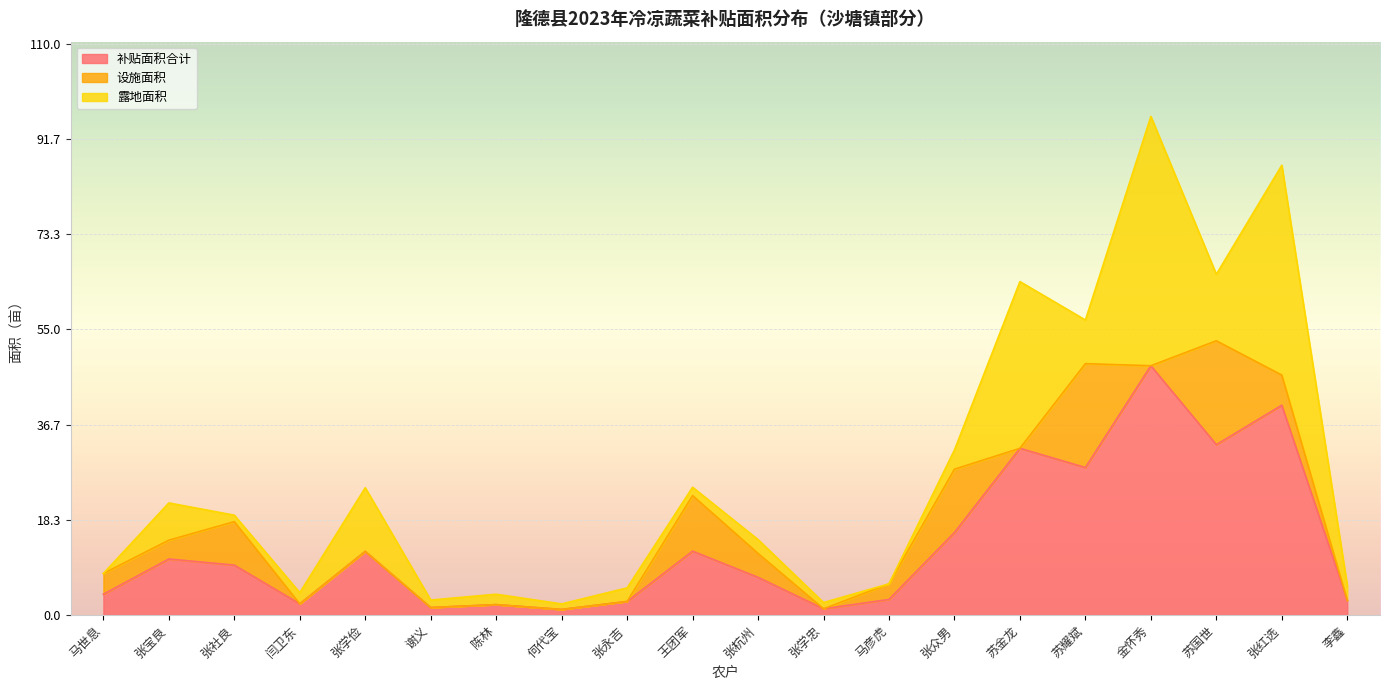

How many lines are shown in the chart?

3